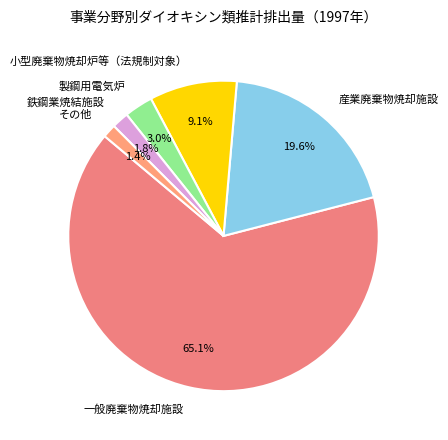

What percentage do 小型廃棄物焼却炉等（法規制対象） and 鉄鋼業焼結施設 together represent?

10.9%